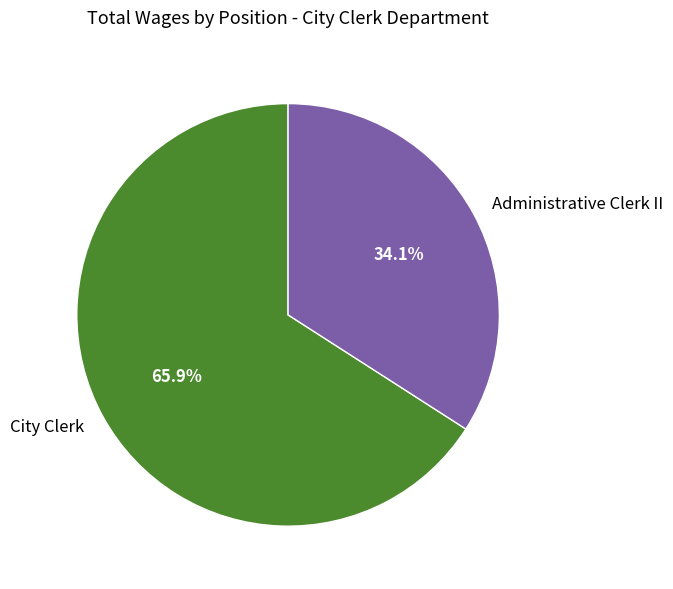

Rank the categories by value from highest to lowest.

City Clerk, Administrative Clerk II